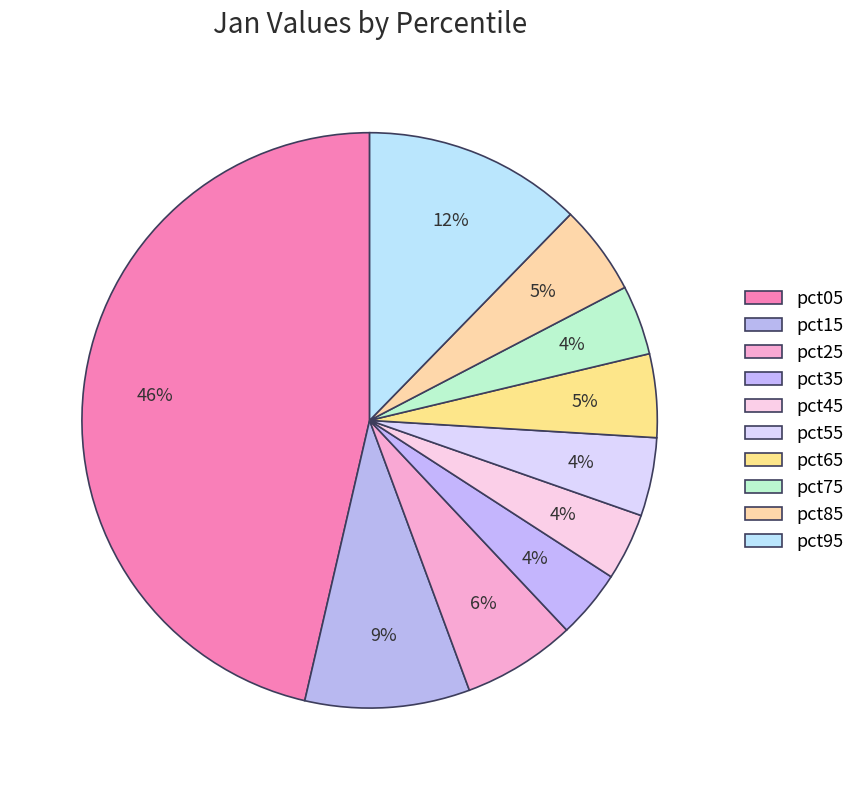

What is the total percentage of pct75 and pct95?

16.2%